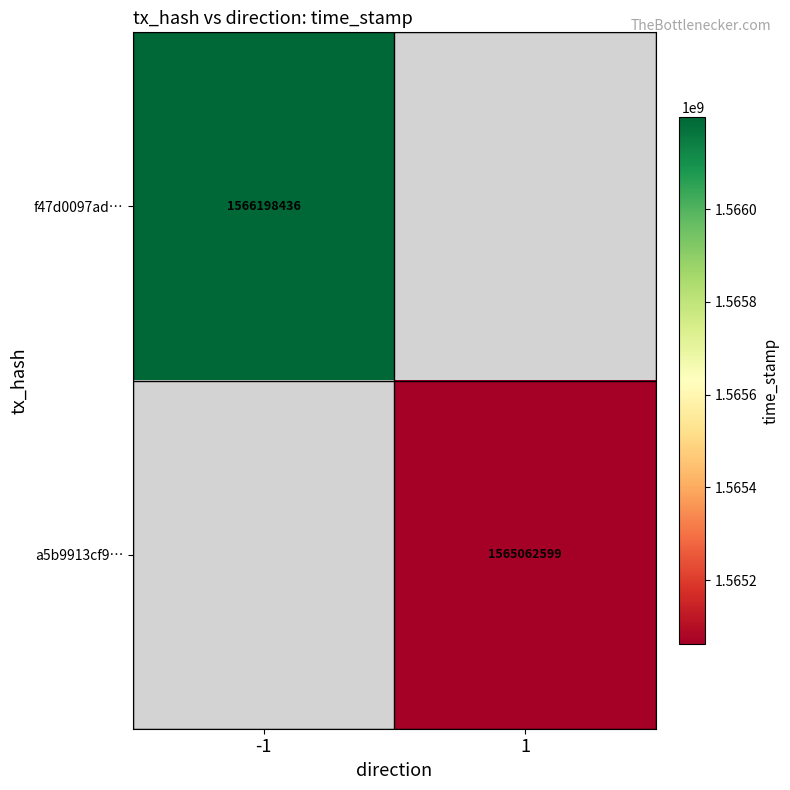

Is it true that a5b9913cf9… equals 920514853 at 1?

False